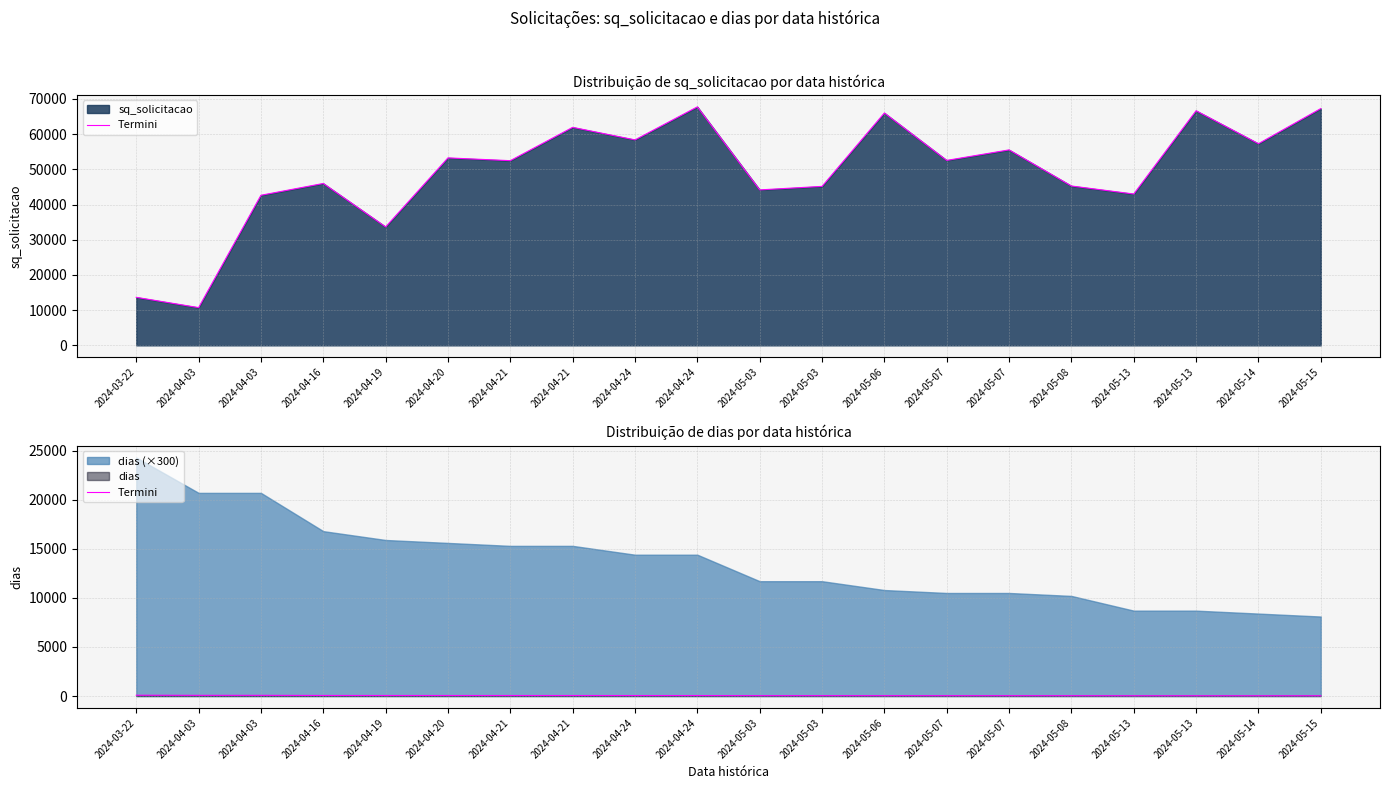

True or false: there are more than 0 points higher than both neighbors.

False